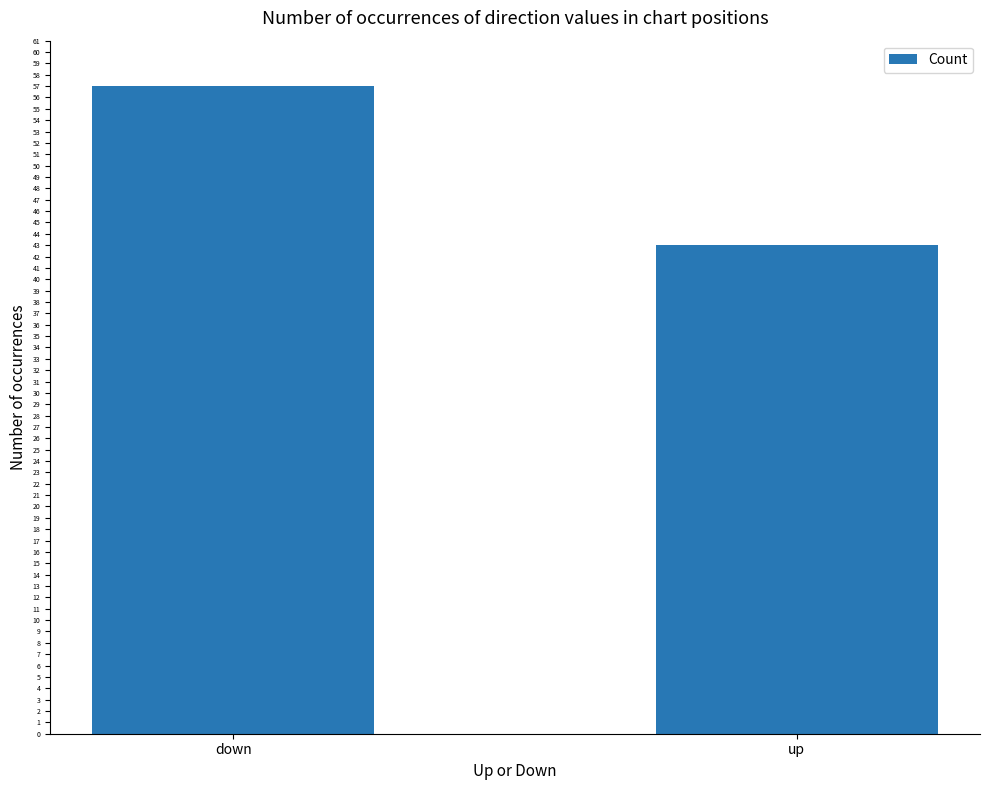

What is the approximate value at down, to the nearest 5?

55